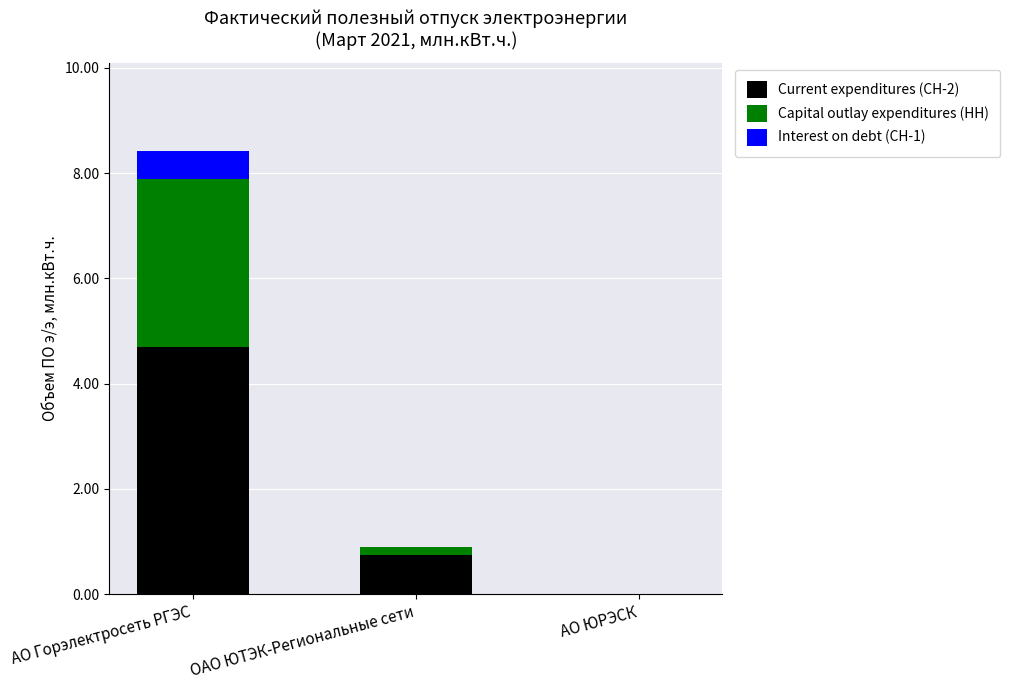

How many distinct data groups are displayed?

3